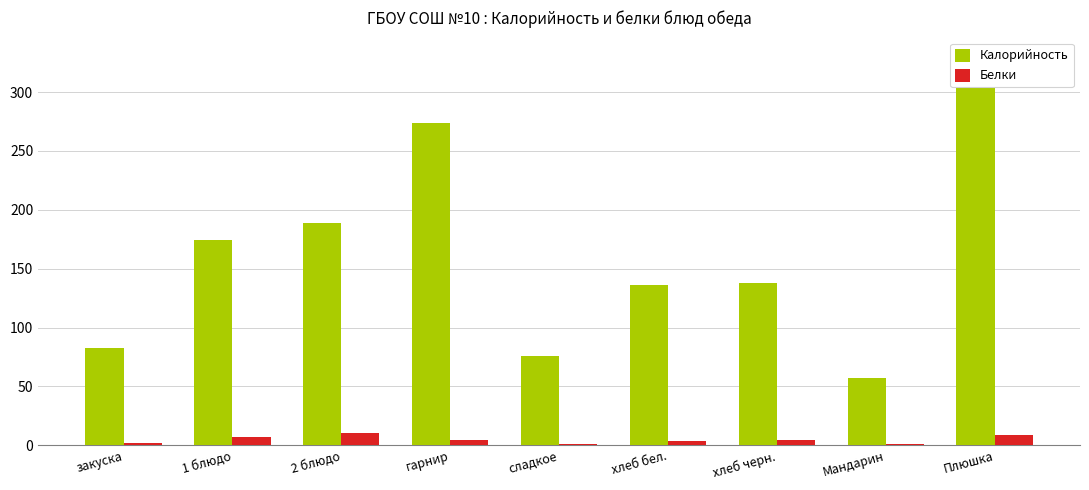

What is the label of the 8th bar from the right?

1 блюдо